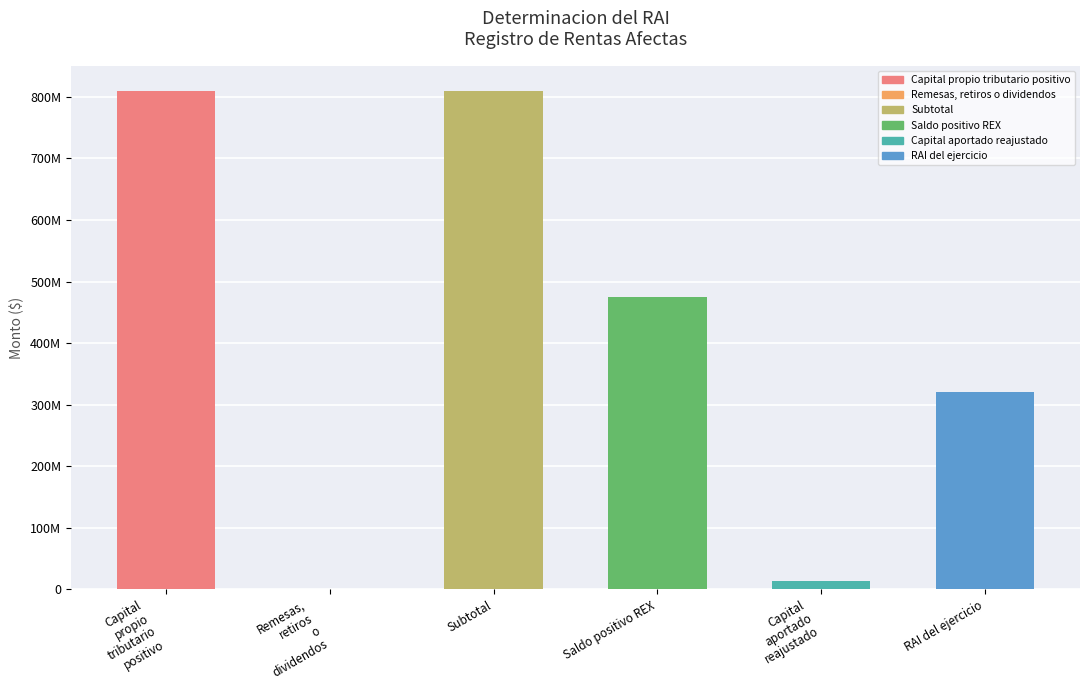

At which category does the chart reach its peak across all series?

Subtotal